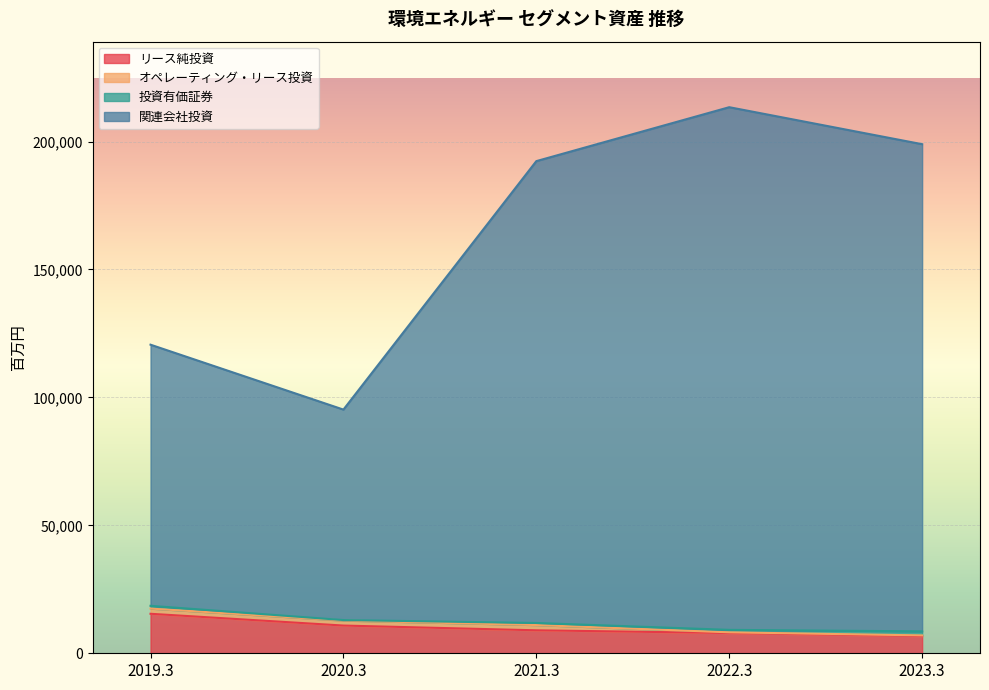

What is the maximum value for リース純投資?

15436